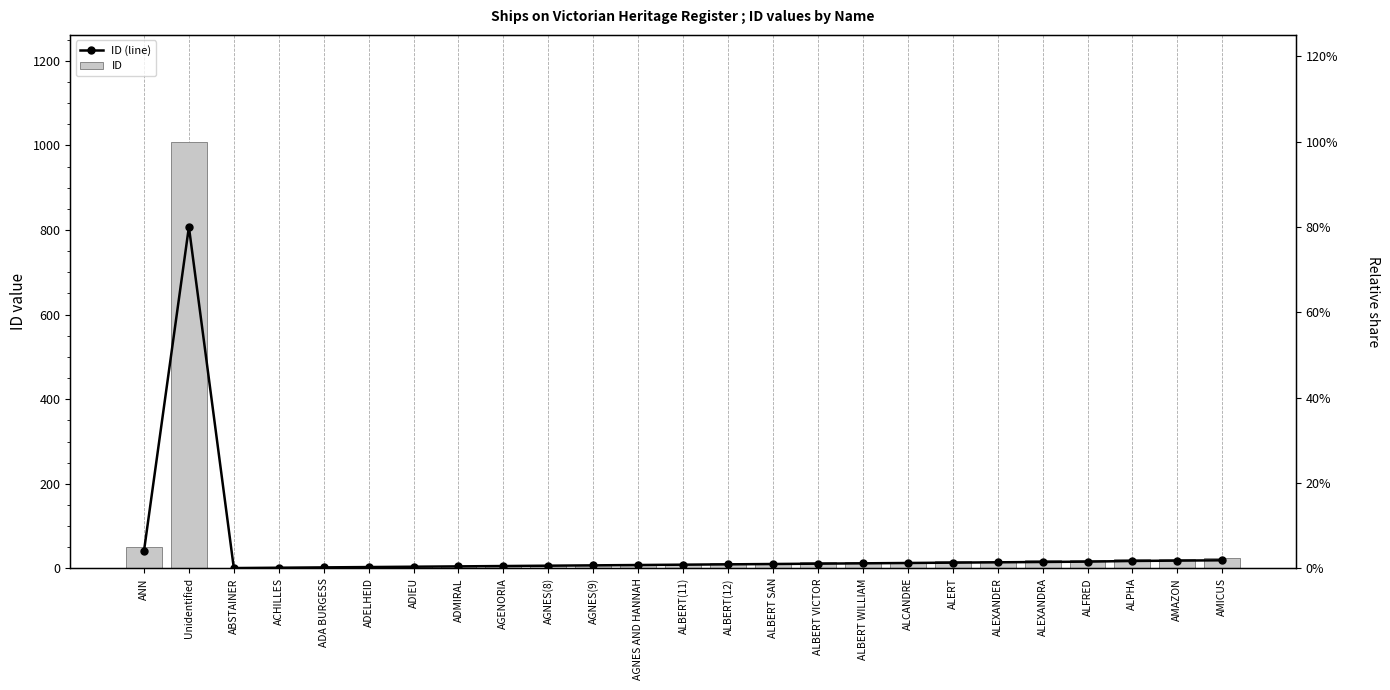

List the series in order of their peak value, lowest first.

ID (line), ID